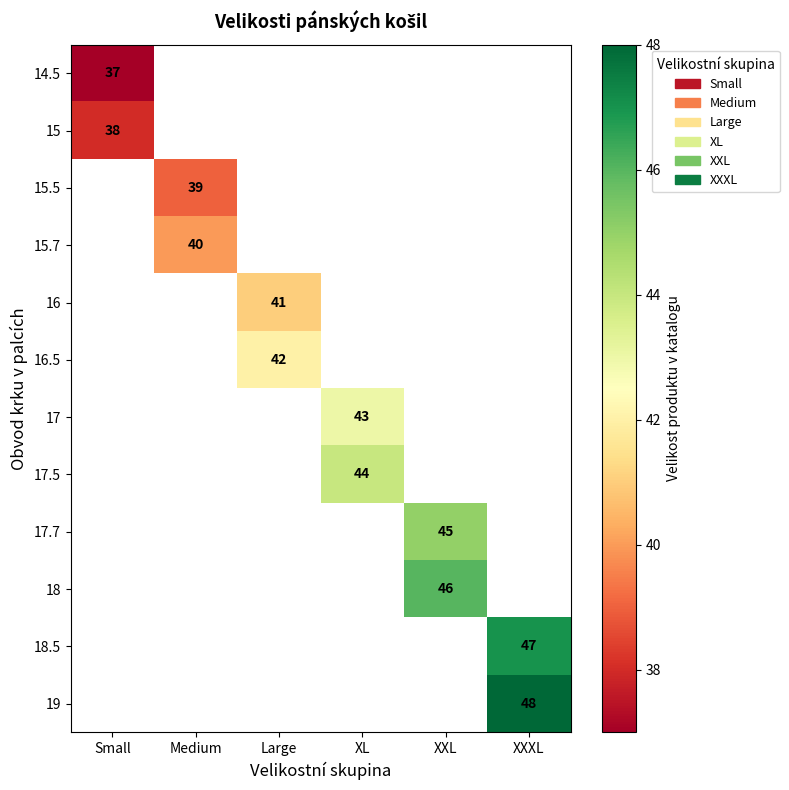

The 17 series shows 56 at XL. True or false?

False